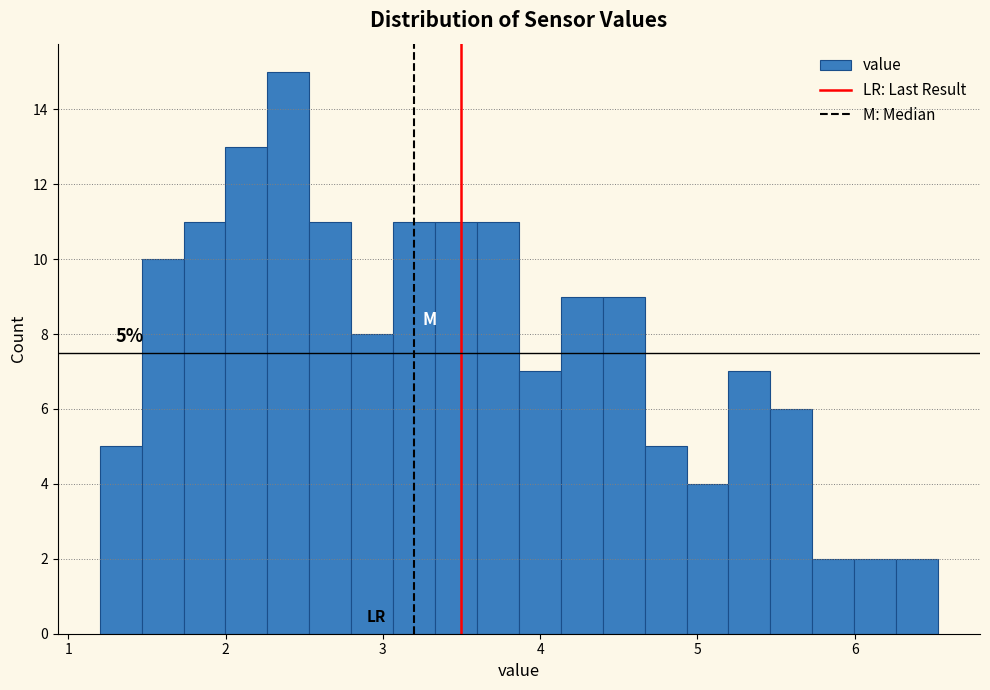

Read against the x-axis, roughly where is the centre of the tallest bar?

2.4